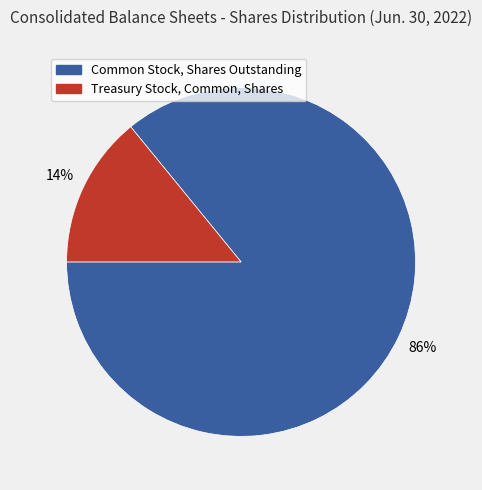

What percentage is the Treasury Stock, Common, Shares slice, to the nearest percent?

14%